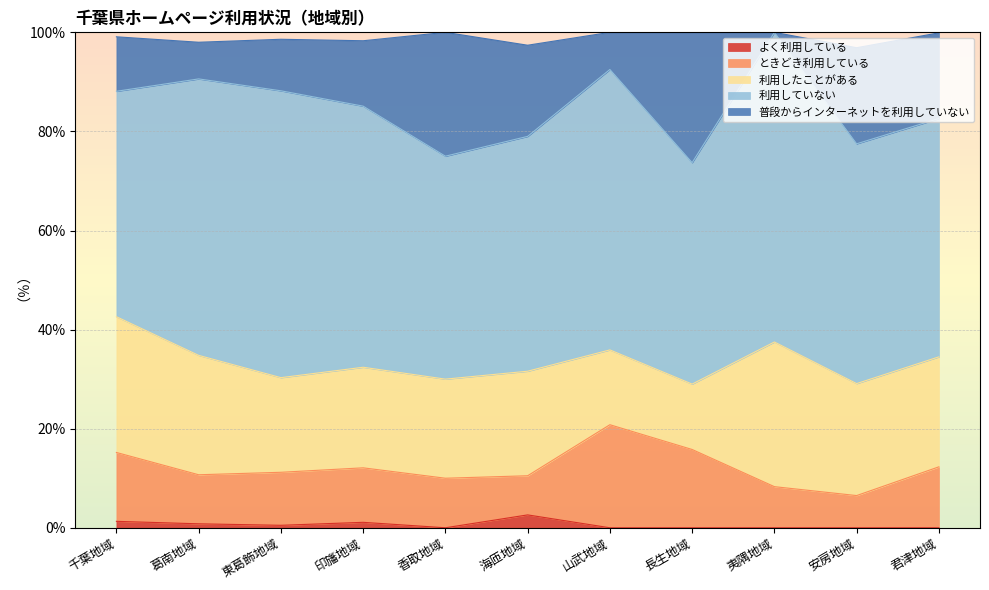

What is the difference between the maximum and minimum values in the 利用していない series?

17.8